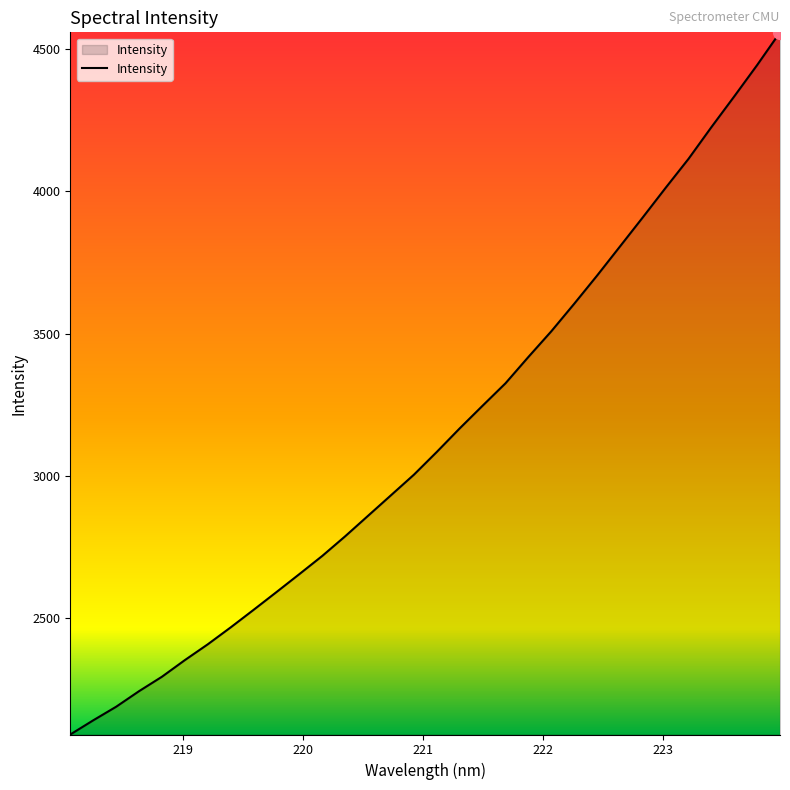

What is the difference between the maximum and minimum values?

2468.8